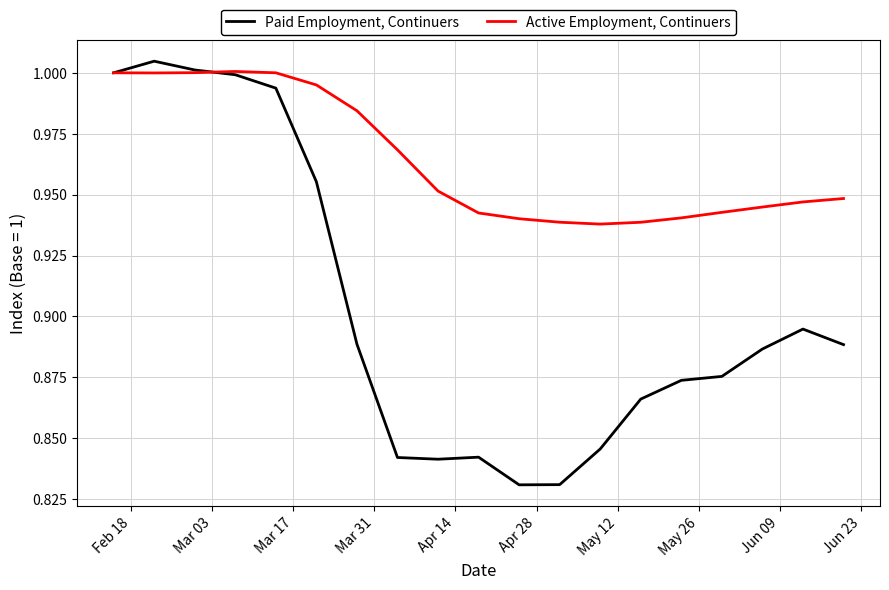

Which series has the largest total across all categories?

Active Employment, Continuers